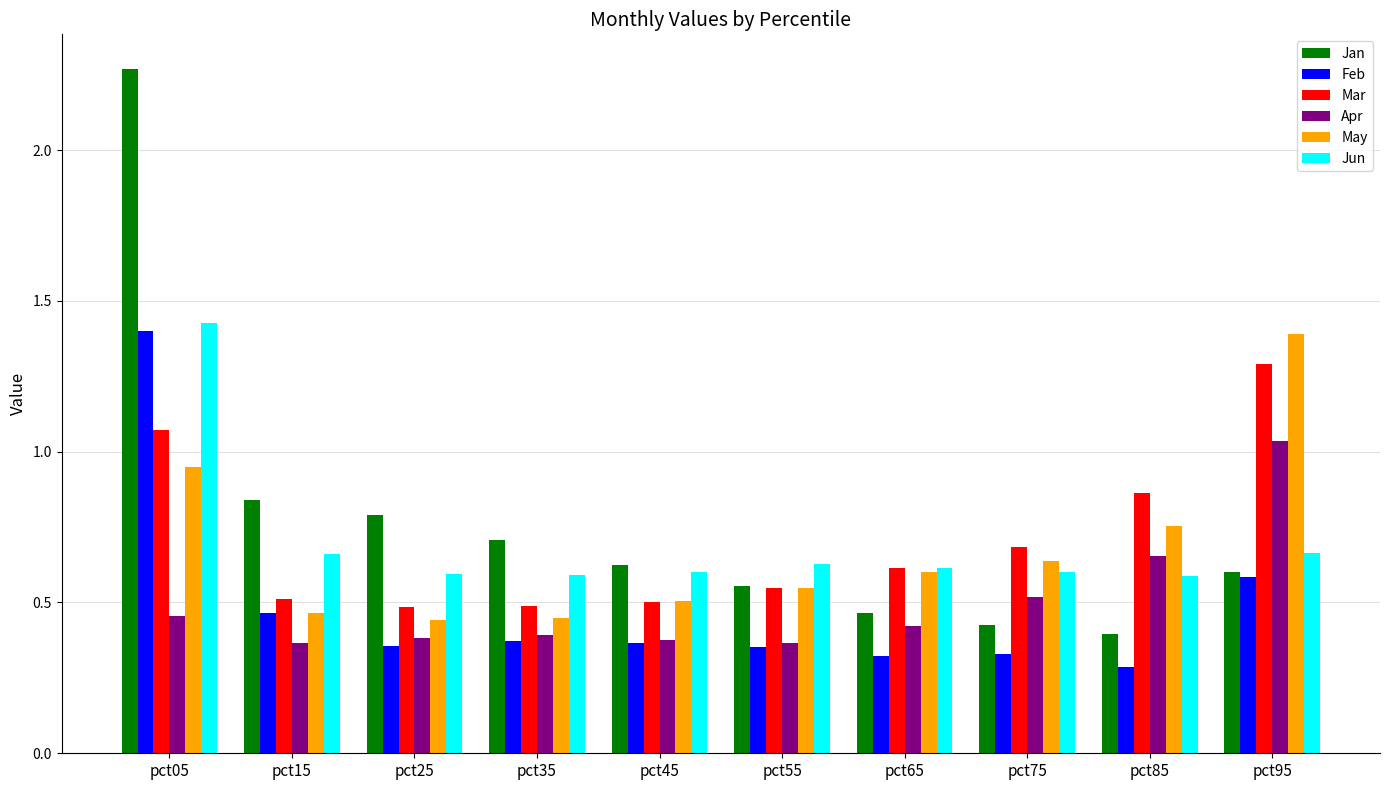

How many bars are there in each group?

6